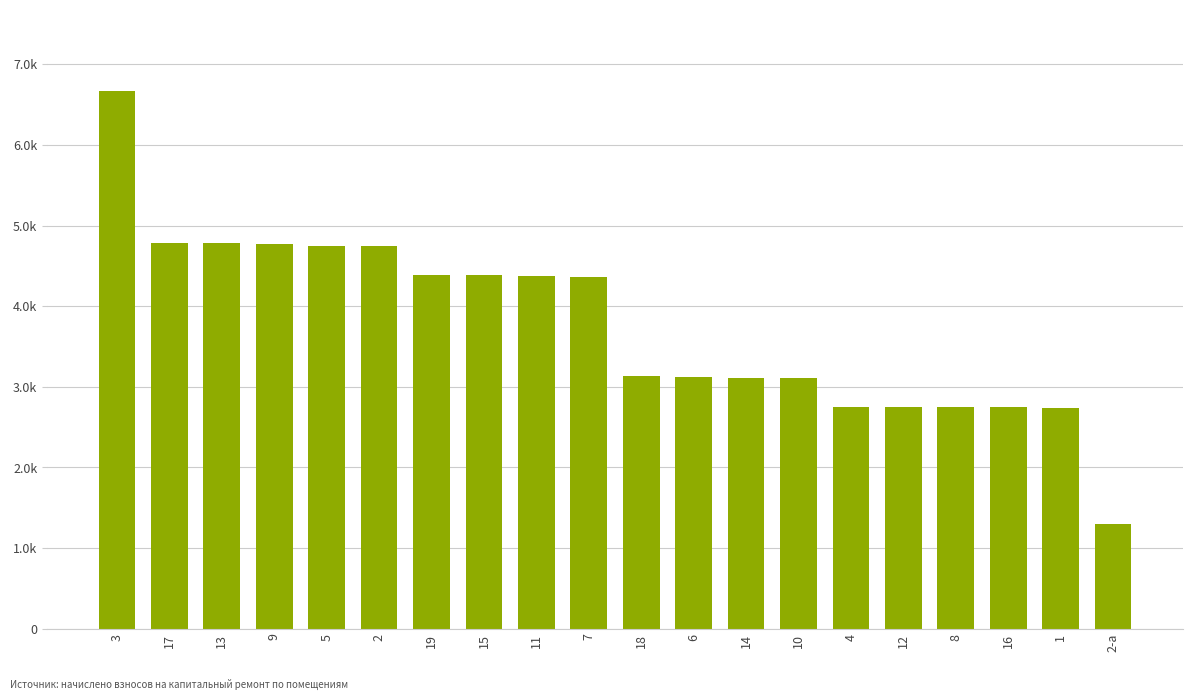

Does the chart contain any negative values?

No